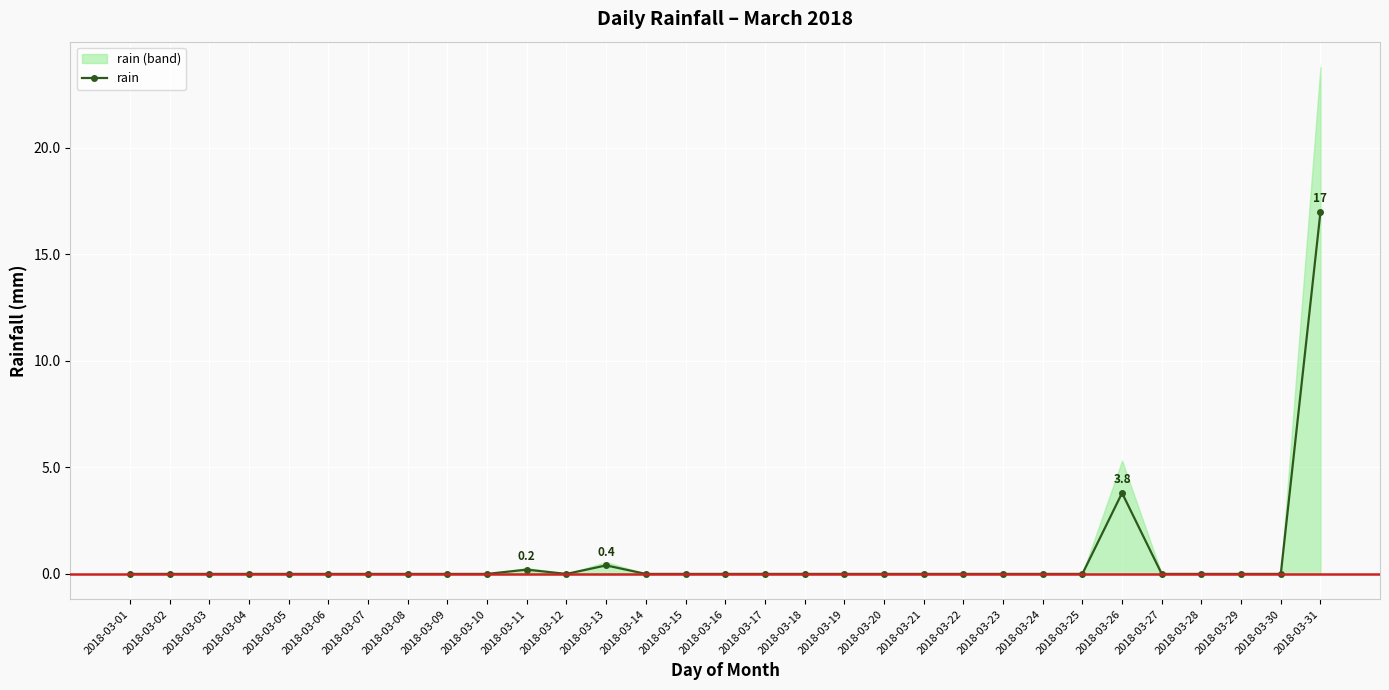

What is the sum of all values?

21.4